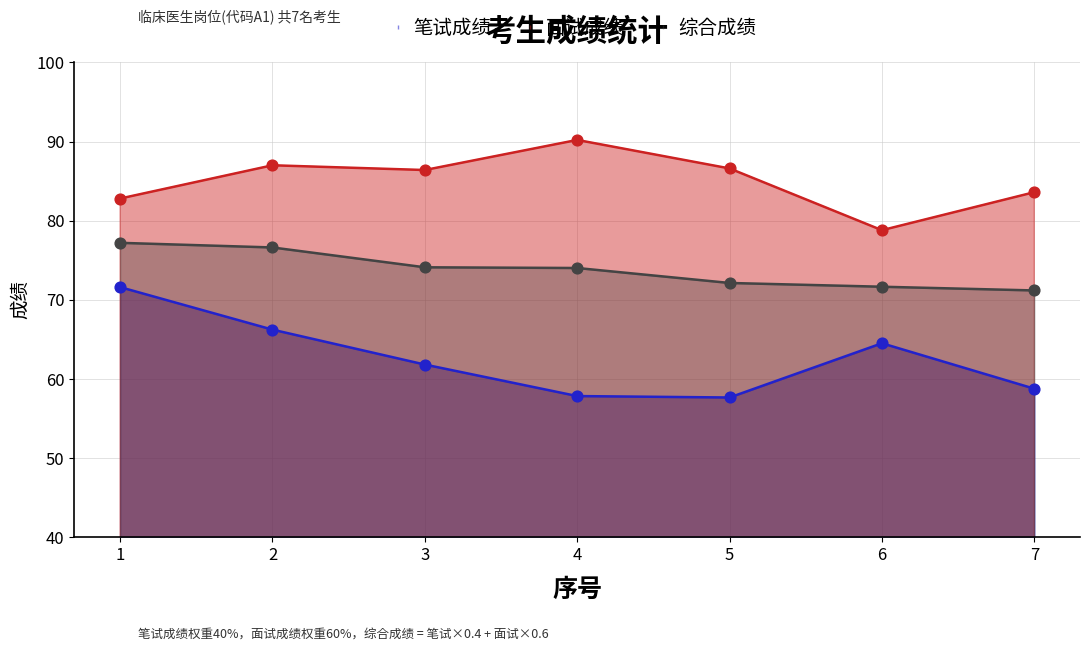

At how many categories does at least one series exceed 63?

7